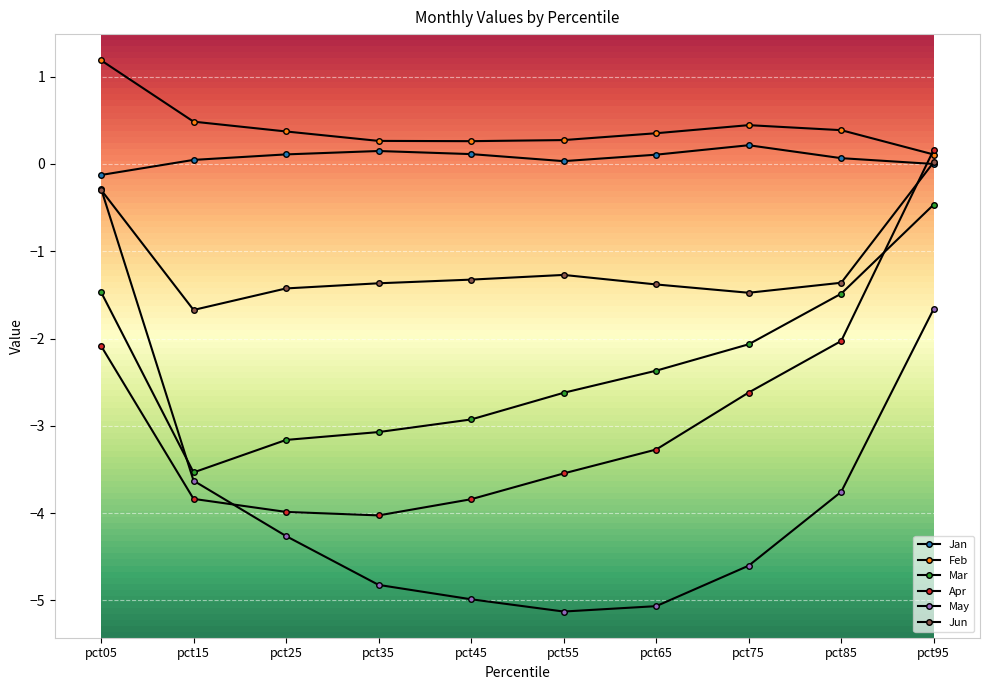

At which label does Apr reach its minimum?

pct35